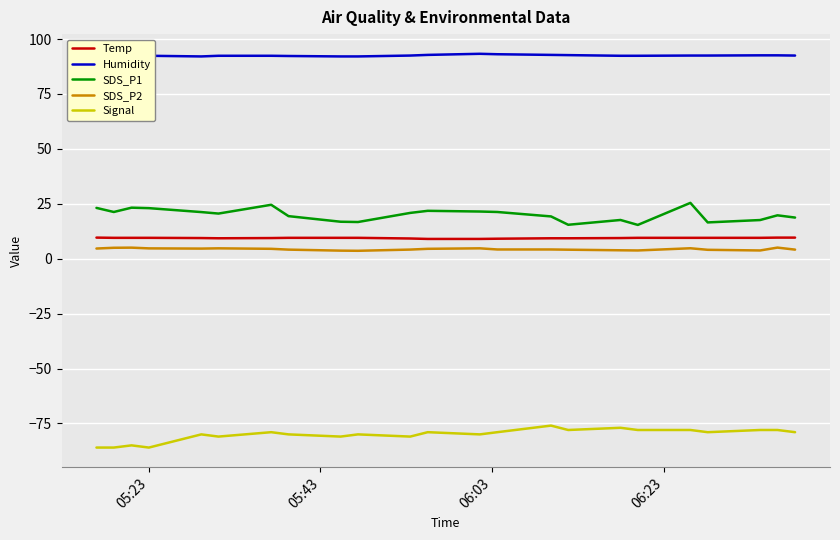

Which series has the largest total across all categories?

Humidity